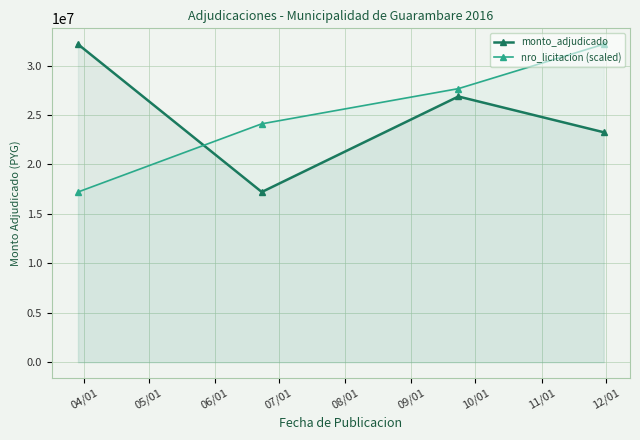

True or false: nro_licitacion (scaled) has more than 0 points higher than both neighbors.

False